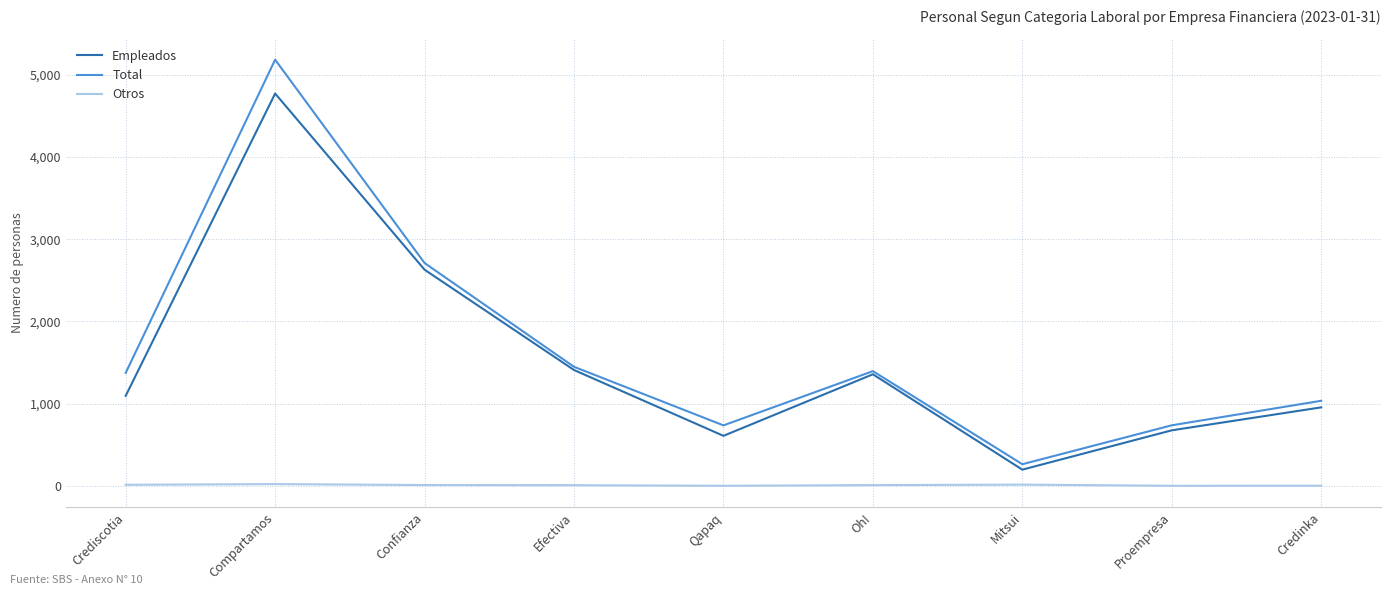

True or false: Otros and Total intersect in this chart.

False